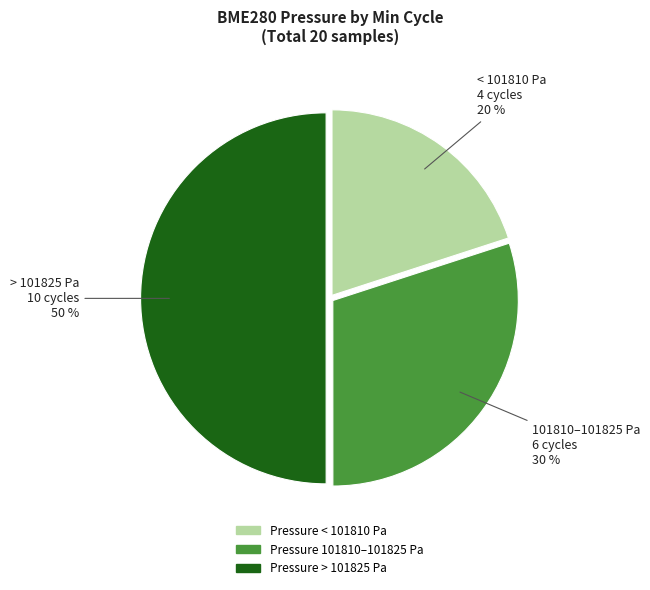

To the nearest percent, what is the average slice percentage?

33%